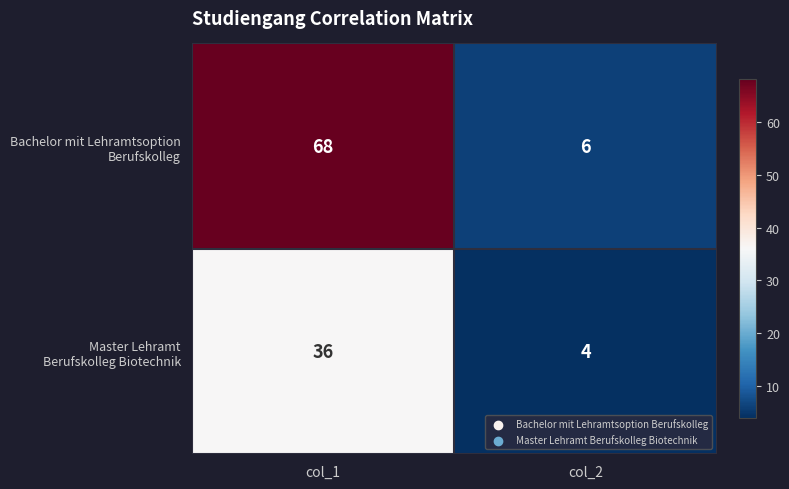

Which label corresponds to the smallest value in the chart?

col_2